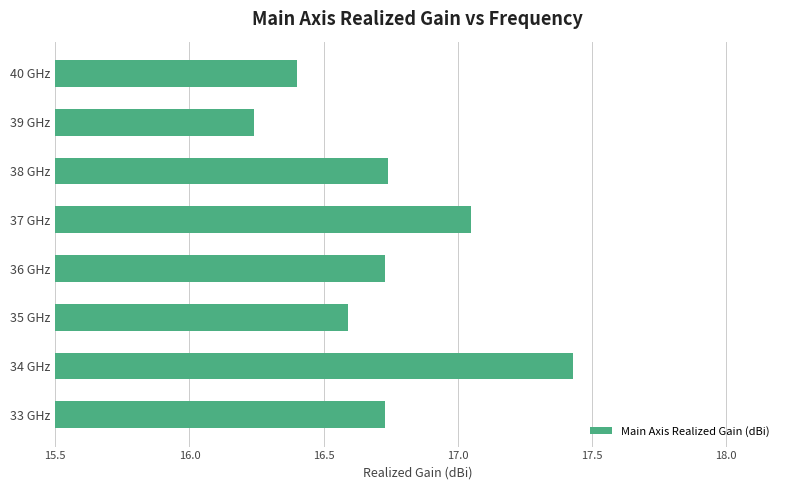

Which label corresponds to the smallest value in the chart?

39 GHz